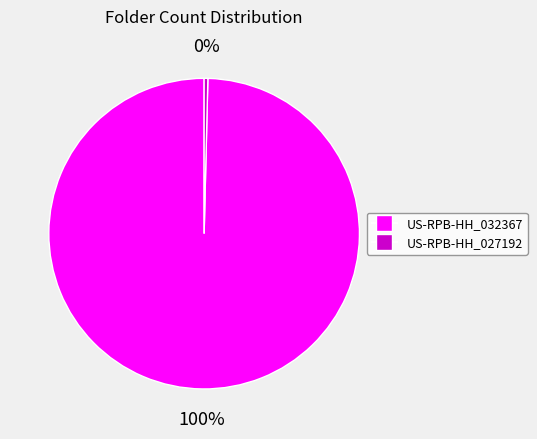

Count the number of slices in the pie.

2